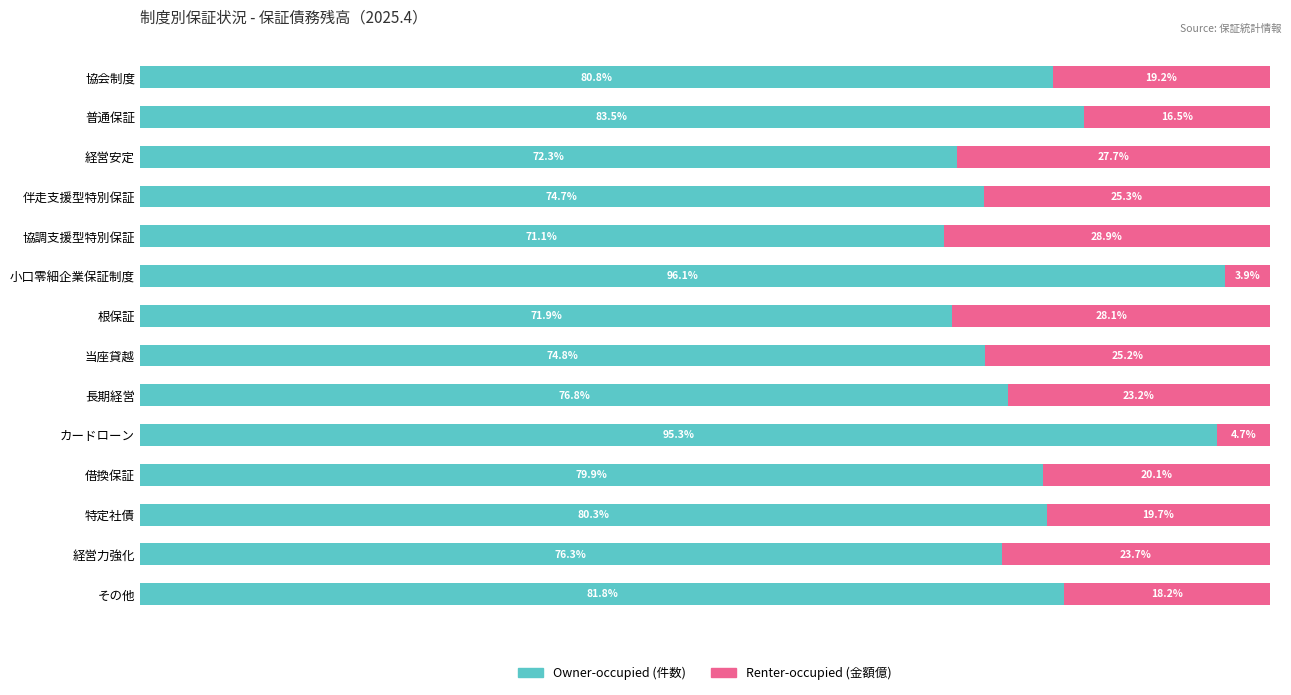

Rank the categories by Owner-occupied (件数) value from highest to lowest.

小口零細企業保証制度, カードローン, 普通保証, その他, 協会制度, 特定社債, 借換保証, 長期経営, 経営力強化, 当座貸越, 伴走支援型特別保証, 経営安定, 根保証, 協調支援型特別保証